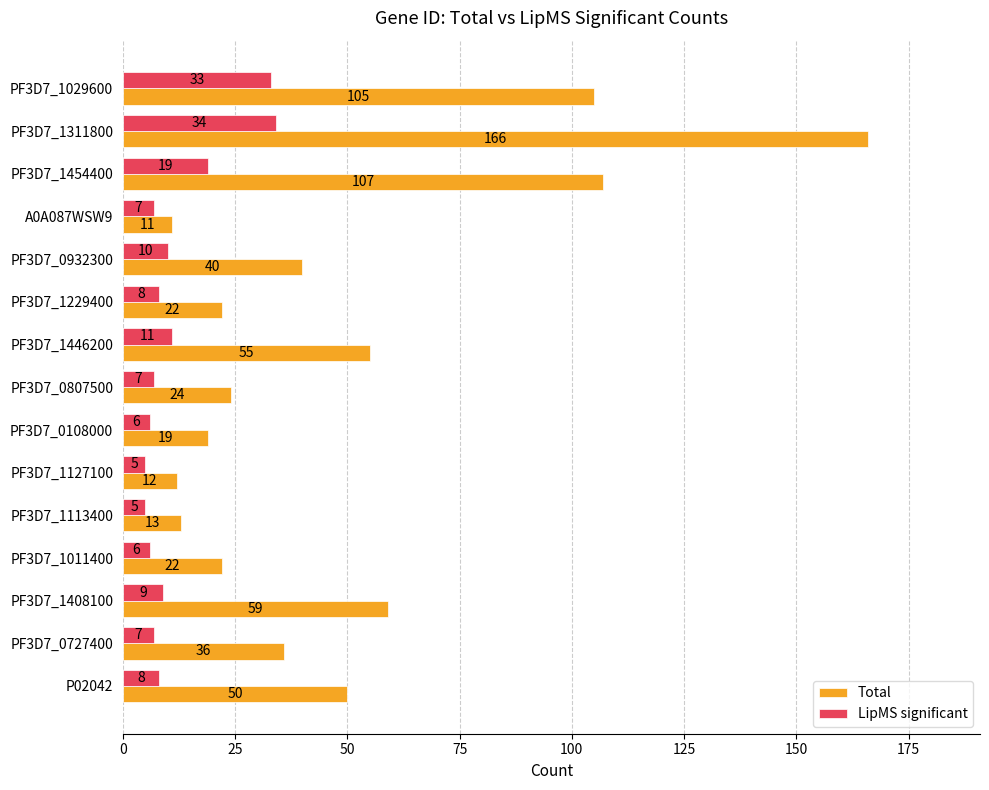

The value of Total at PF3D7_1011400 is 37. True or false?

False